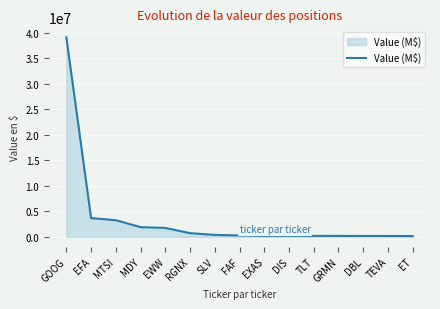

How many values are below 261000?

7